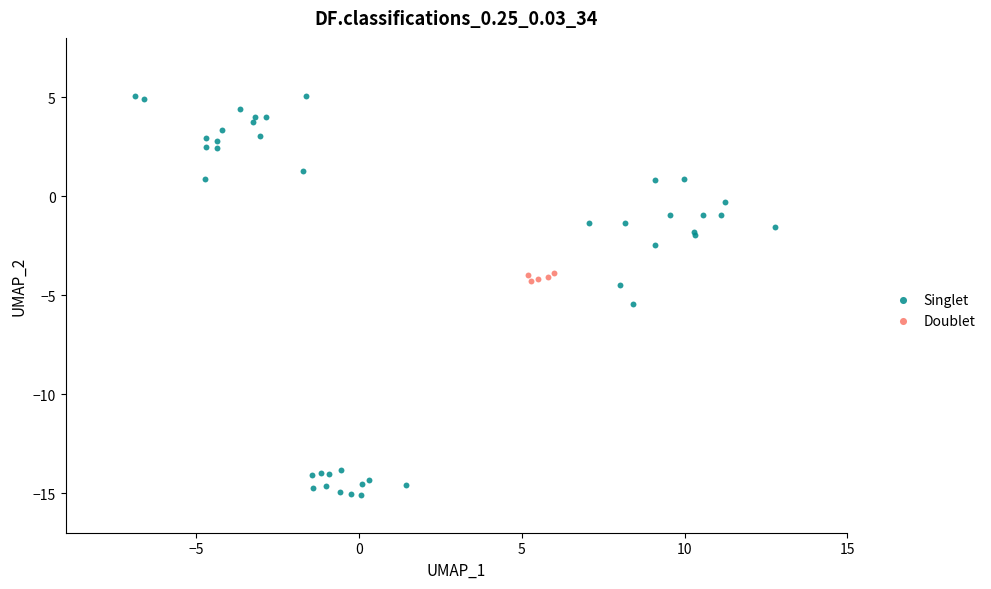

Which series has the widest spread of Y values?

Singlet